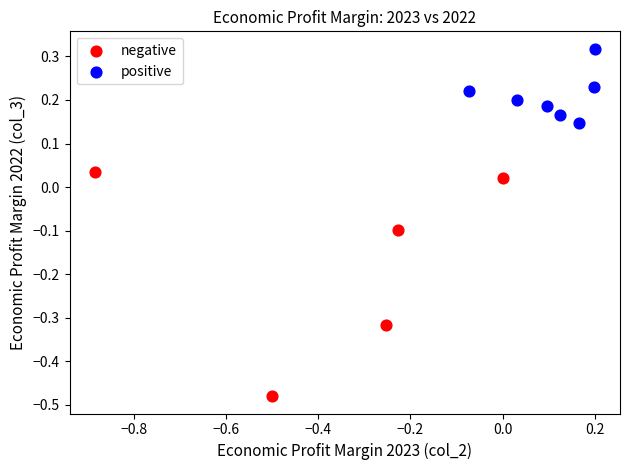

Which series has the widest spread of Y values?

negative